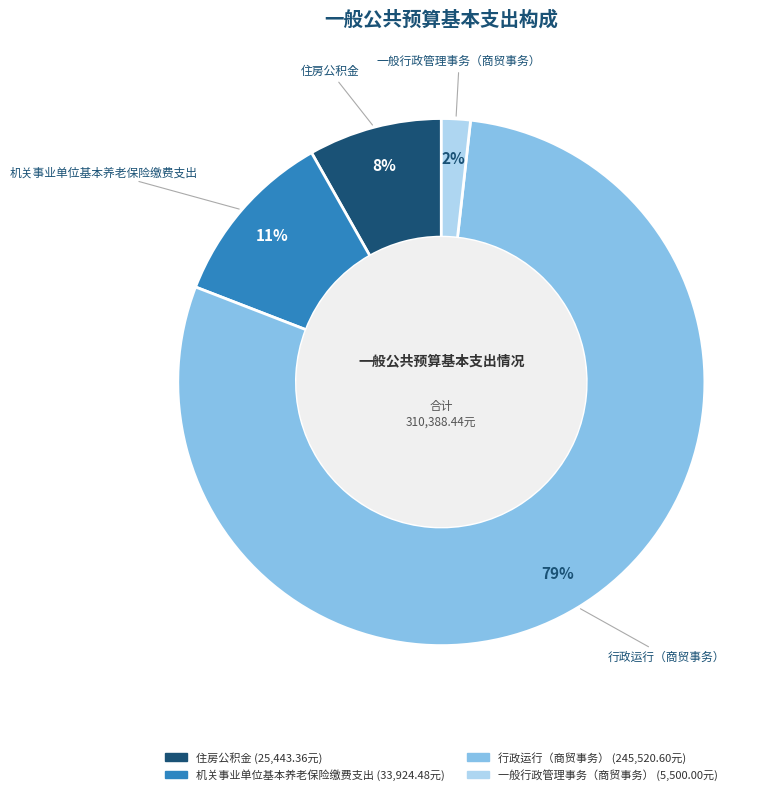

To the nearest percent, what is the difference between the 住房公积金 and 行政运行（商贸事务） slice percentages?

71%